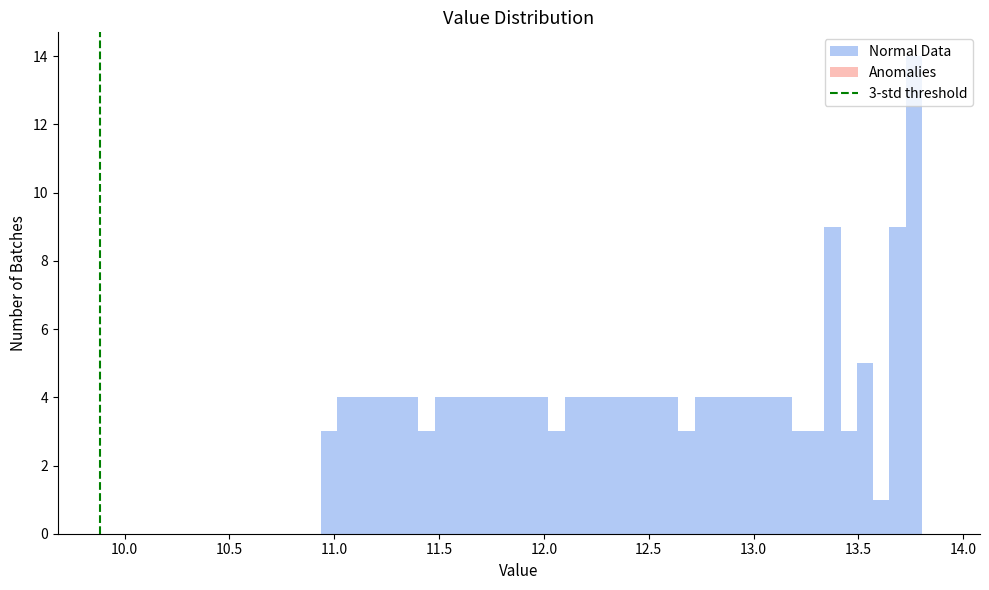

Around what value on the x-axis is the tallest bar? Give the approximate position of its centre, as read against the axis.

13.75